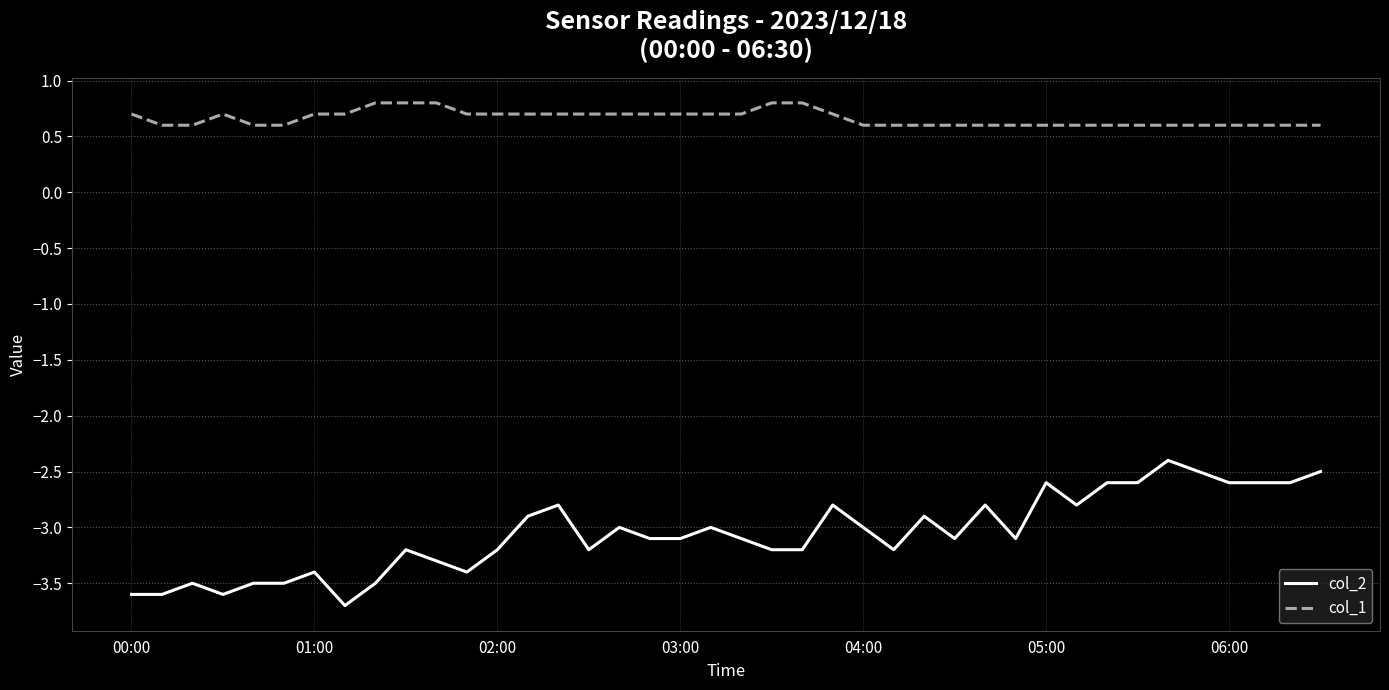

What is the average value of the col_2 series?

-3.1